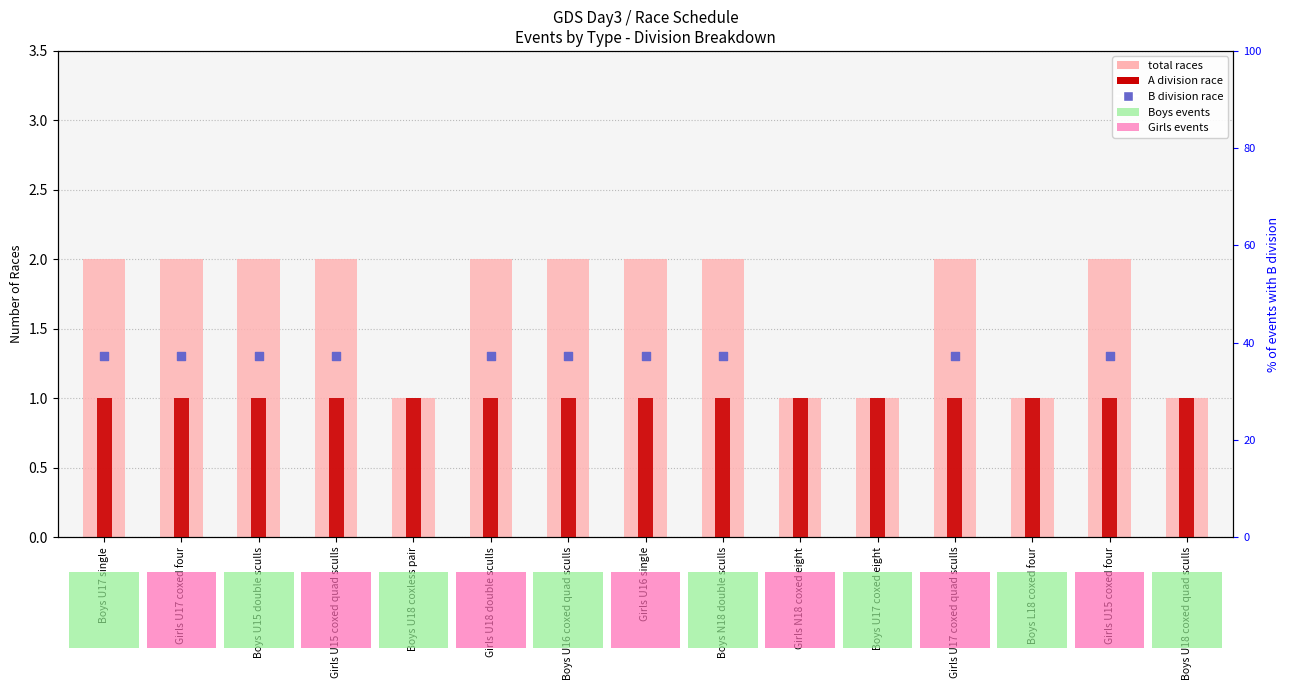

At how many categories does at least one series exceed 1?

10